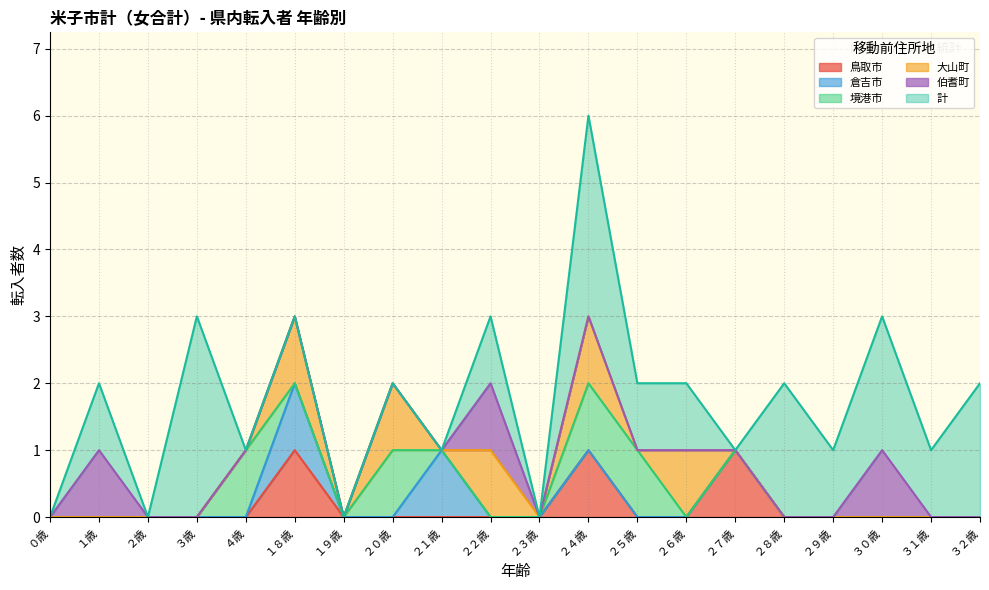

Which category has the highest value in the 倉吉市 series?

１８歳